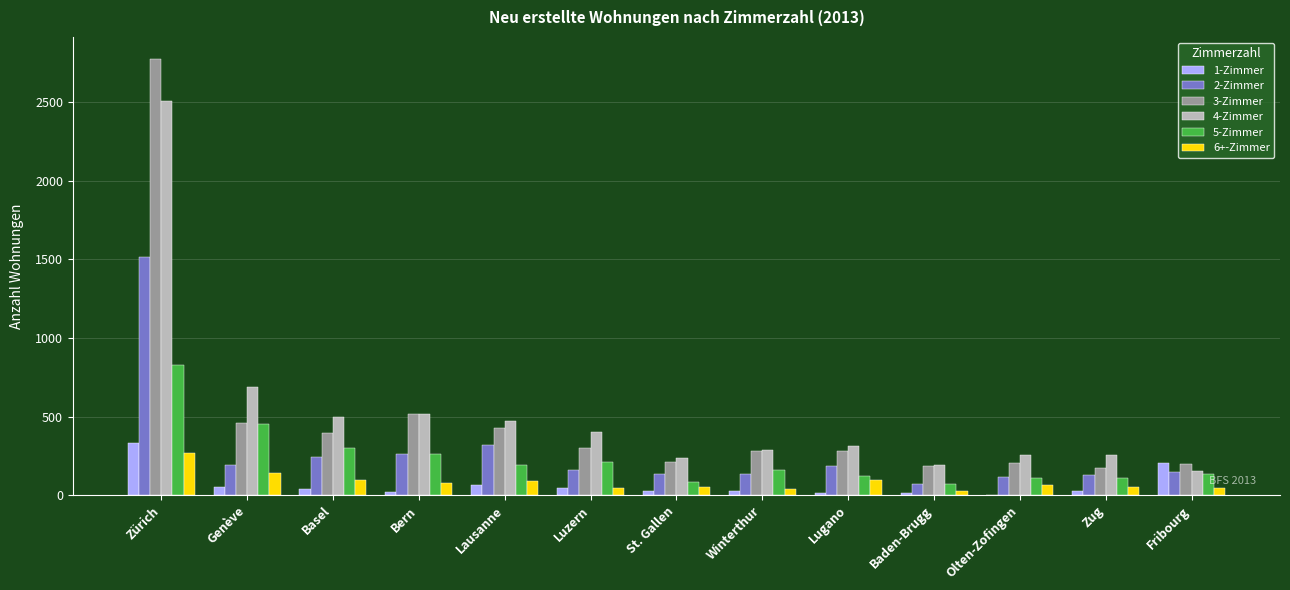

Which category has the highest value in the 2-Zimmer series?

Zürich